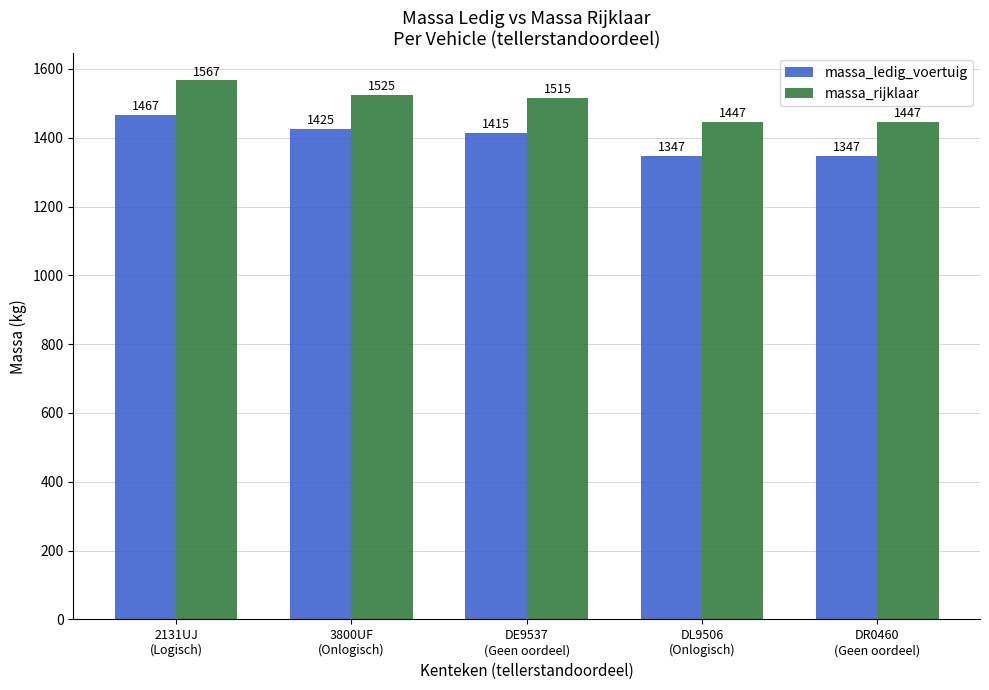

Which category has the highest value in the massa_rijklaar series?

2131UJ
(Logisch)